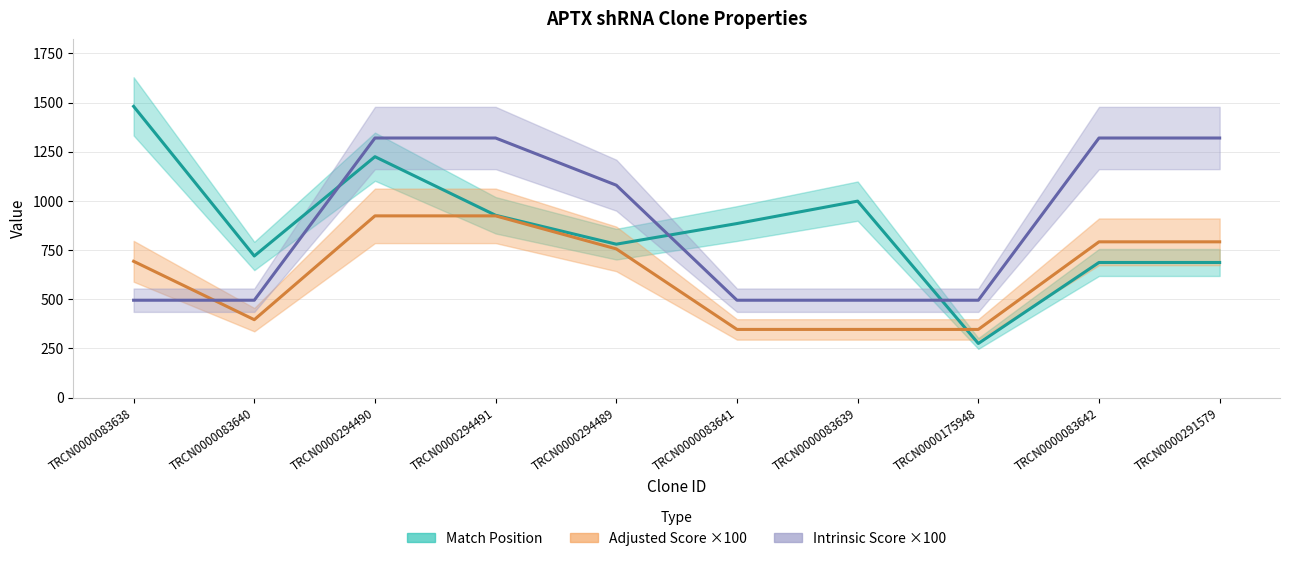

Which series has the largest total across all categories?

Intrinsic Score ×100